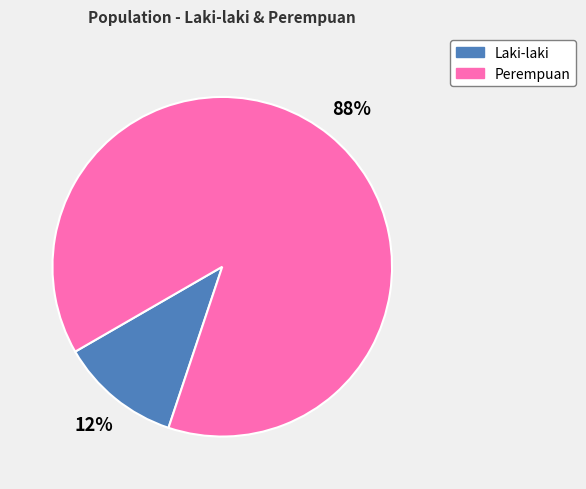

How many segments does this pie chart have?

2